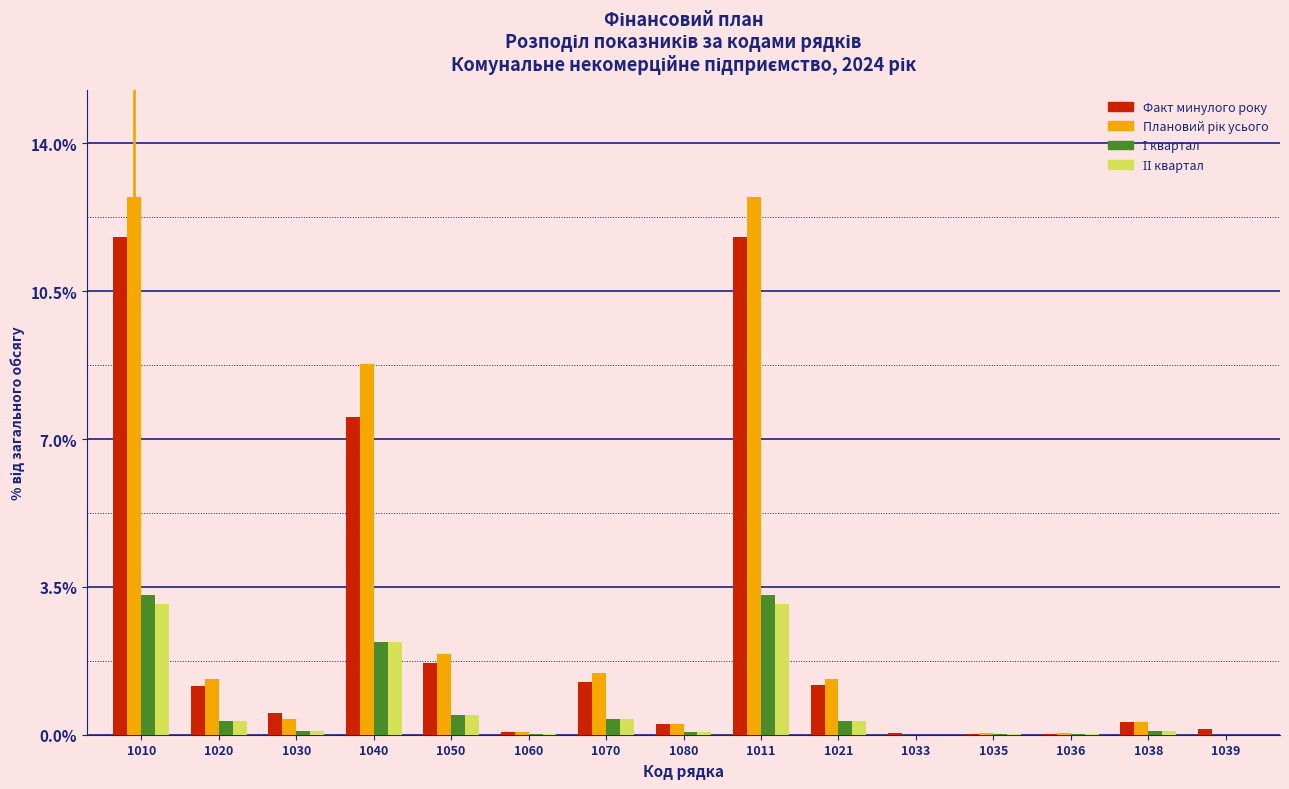

What is the total value across all series at 1010?

31.0